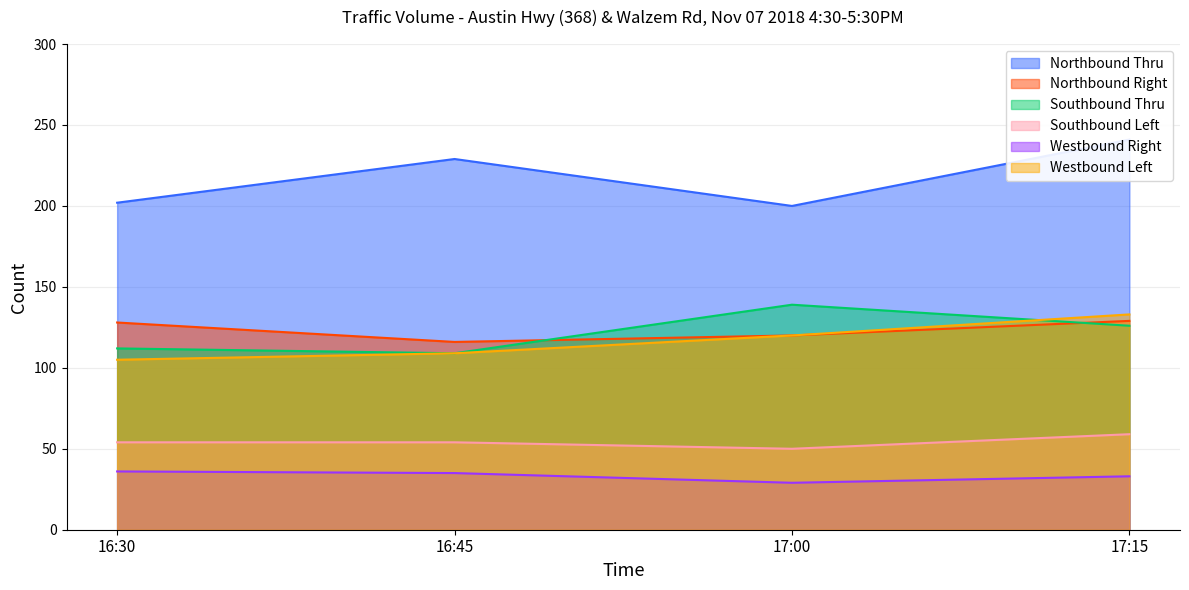

Between 16:30 and 17:15, which is larger?

17:15